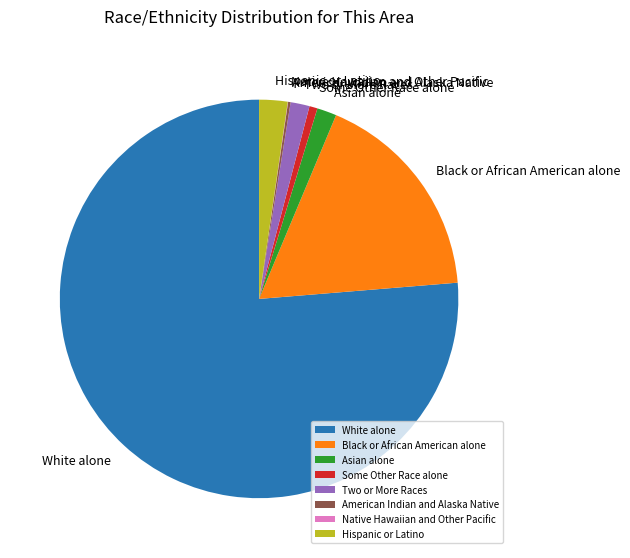

Which slice represents more than half of the pie?

White alone